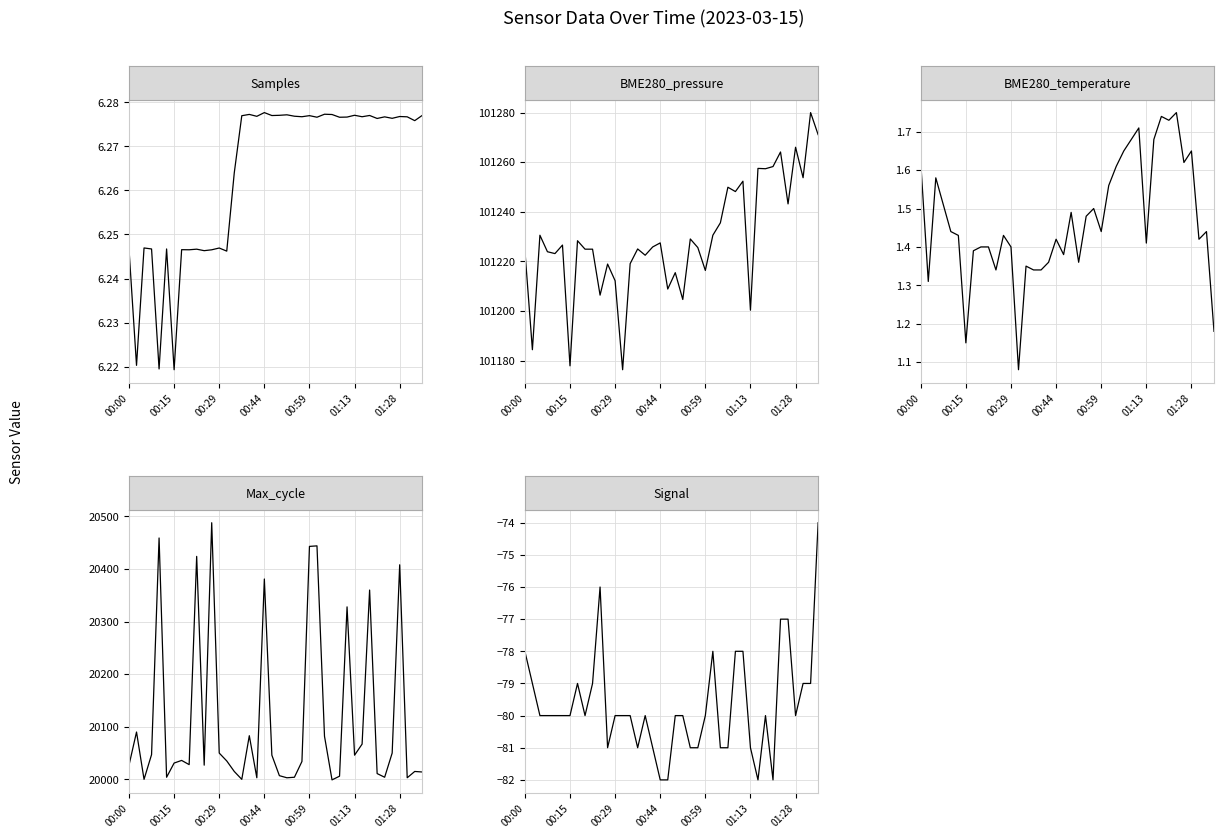

What value does the Samples series have at 19?

6277007.0